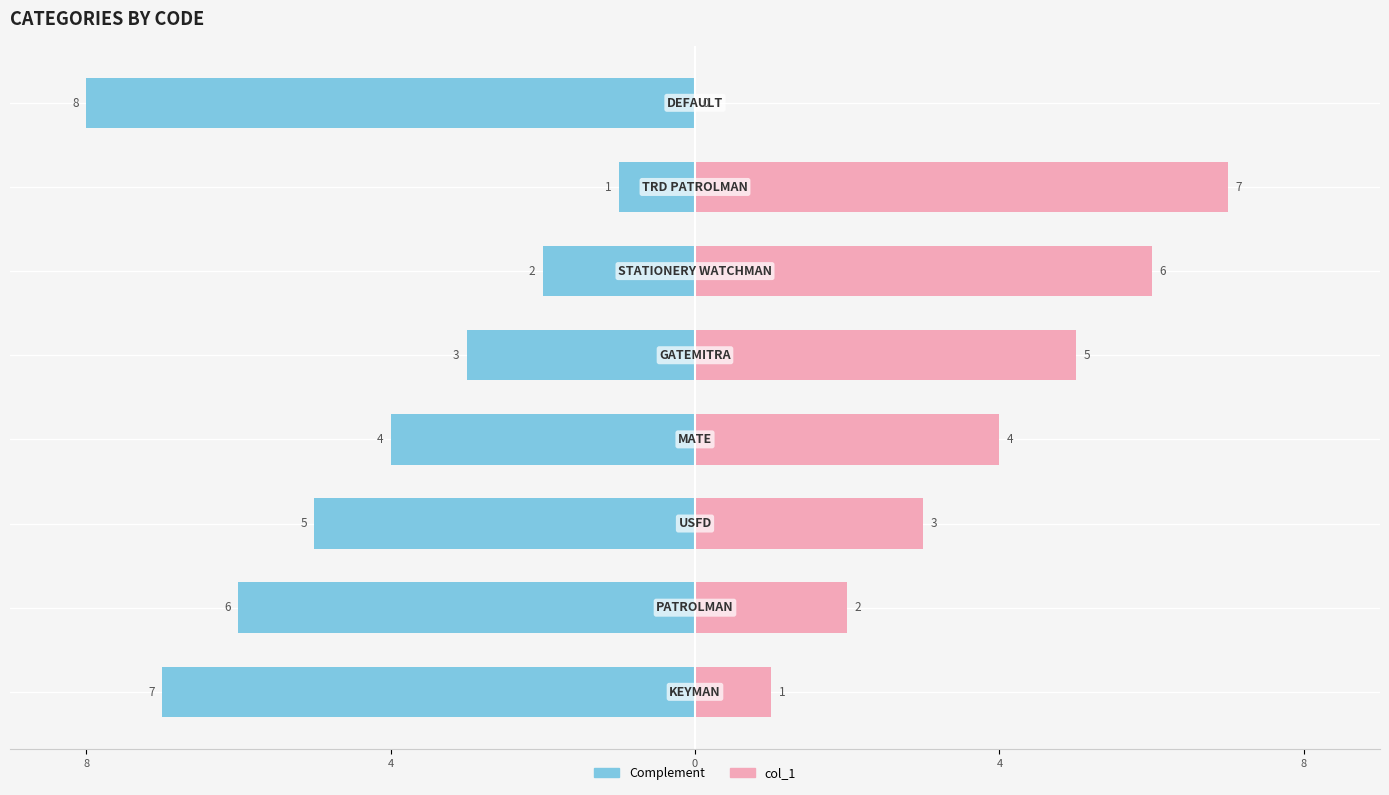

How many distinct data groups are displayed?

2